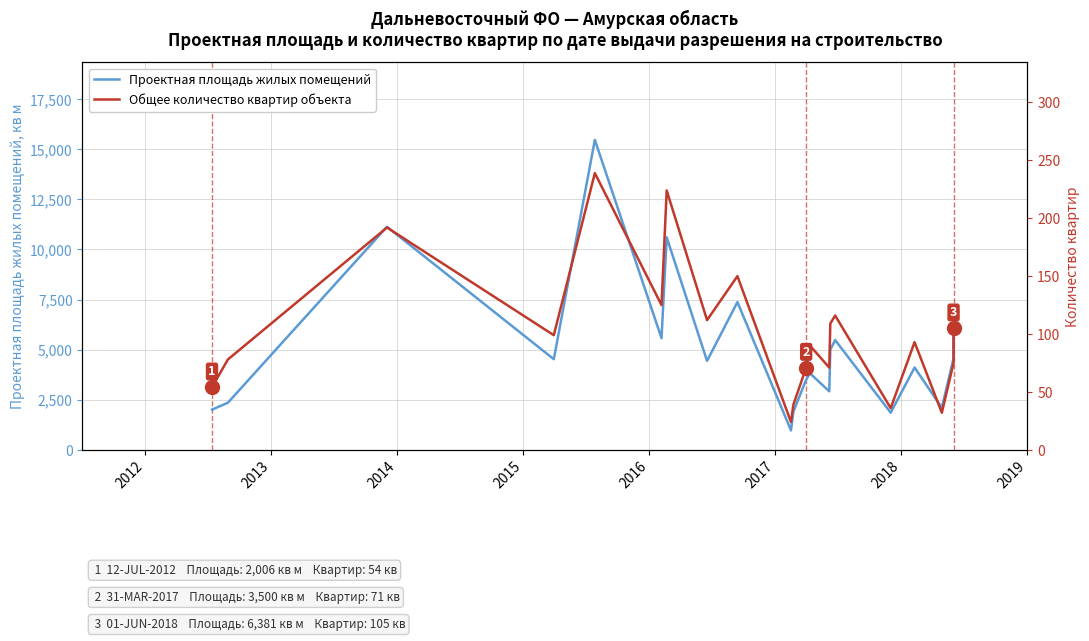

What is the label of the 6th point from the left?

2017